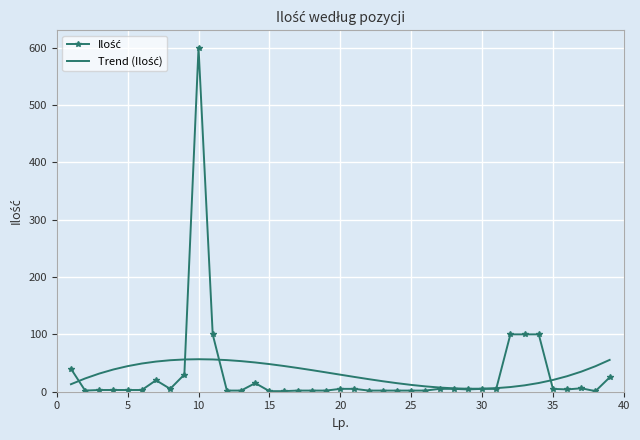

What is the greatest value displayed?

600.0